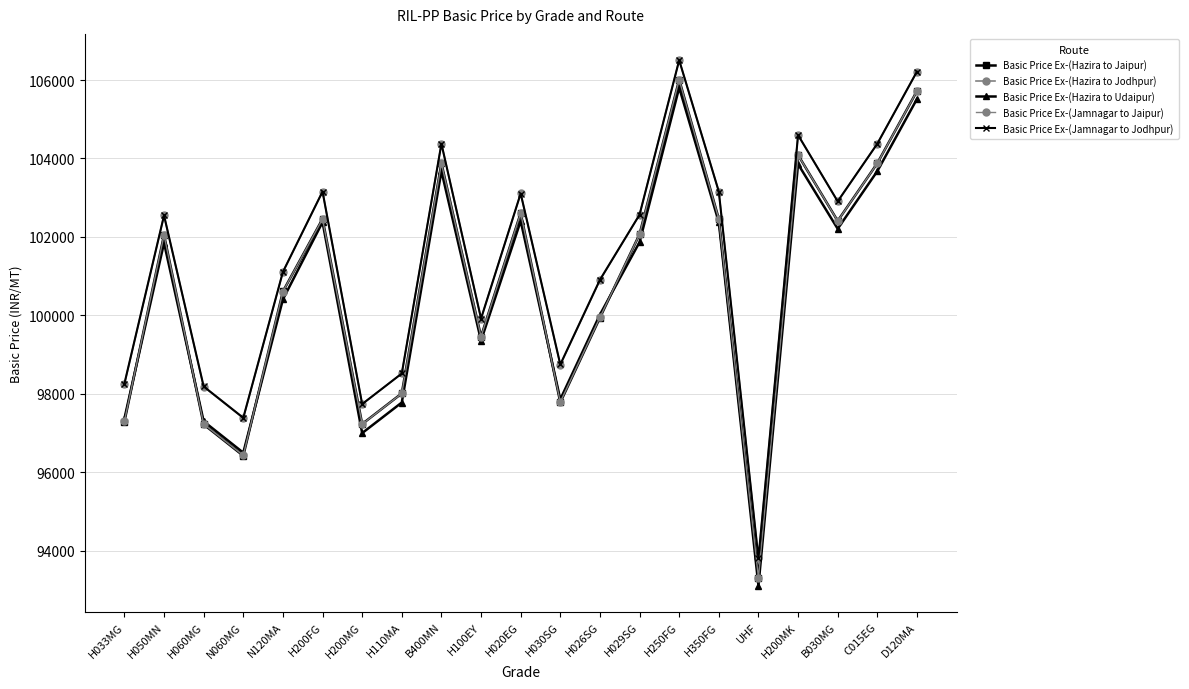

What is the average value of the Basic Price Ex-(Hazira to Jodhpur) series?

101335